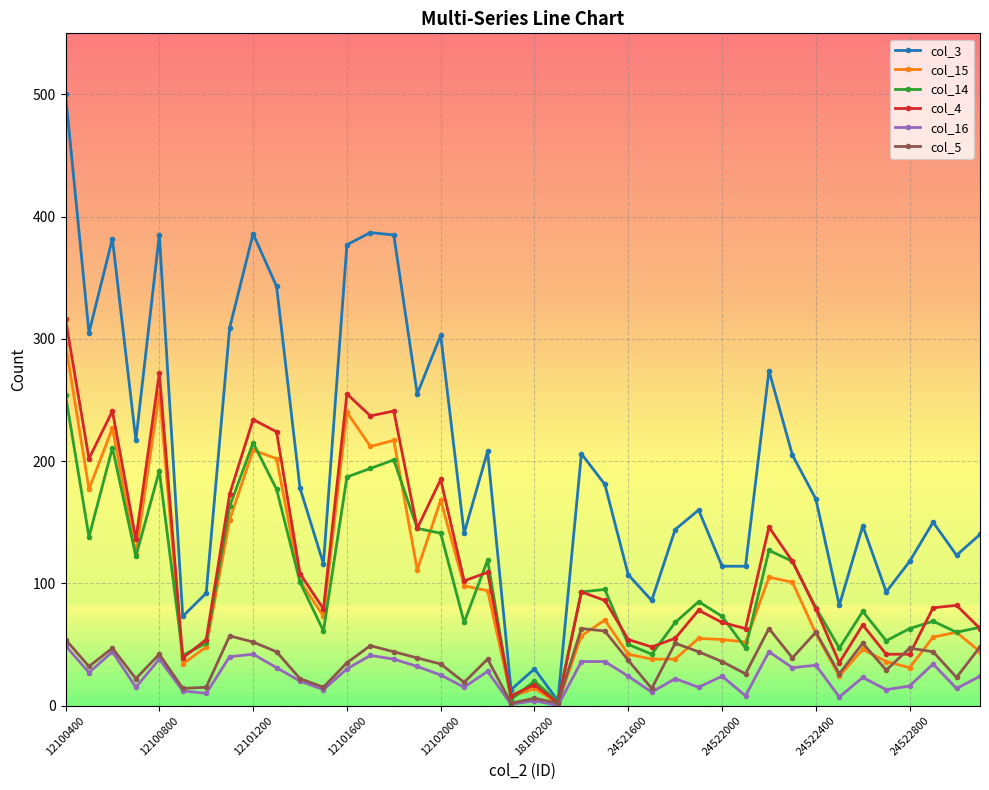

True or false: col_14 has more than 0 points higher than both neighbors.

True